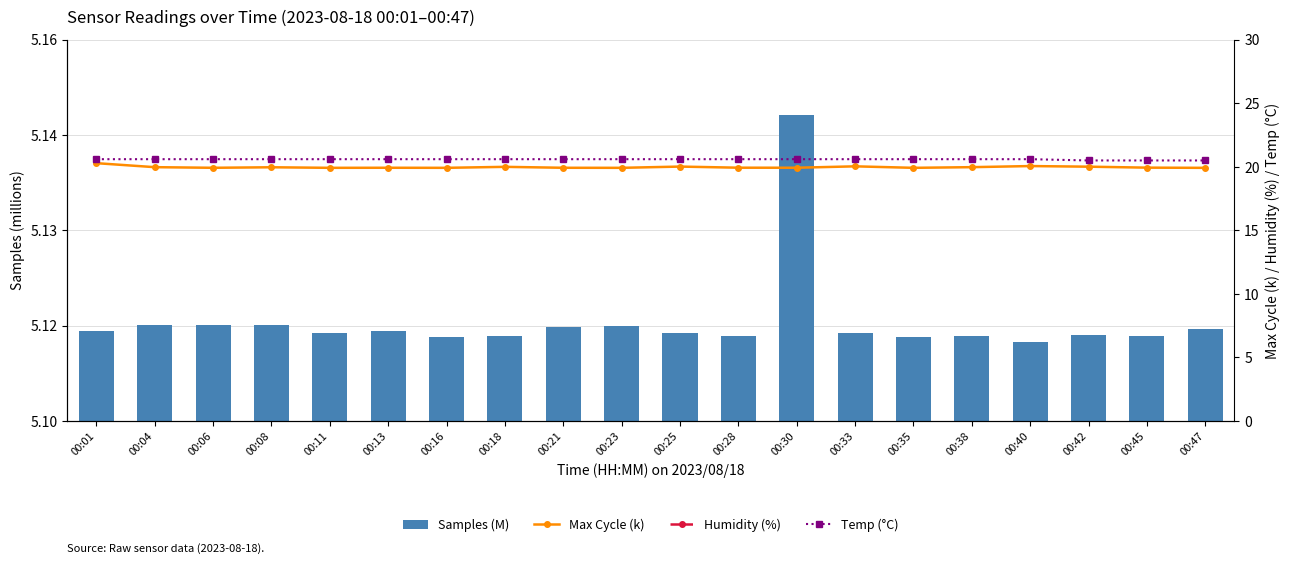

The Temp (°C) series shows 20.6 at 00:13. True or false?

True